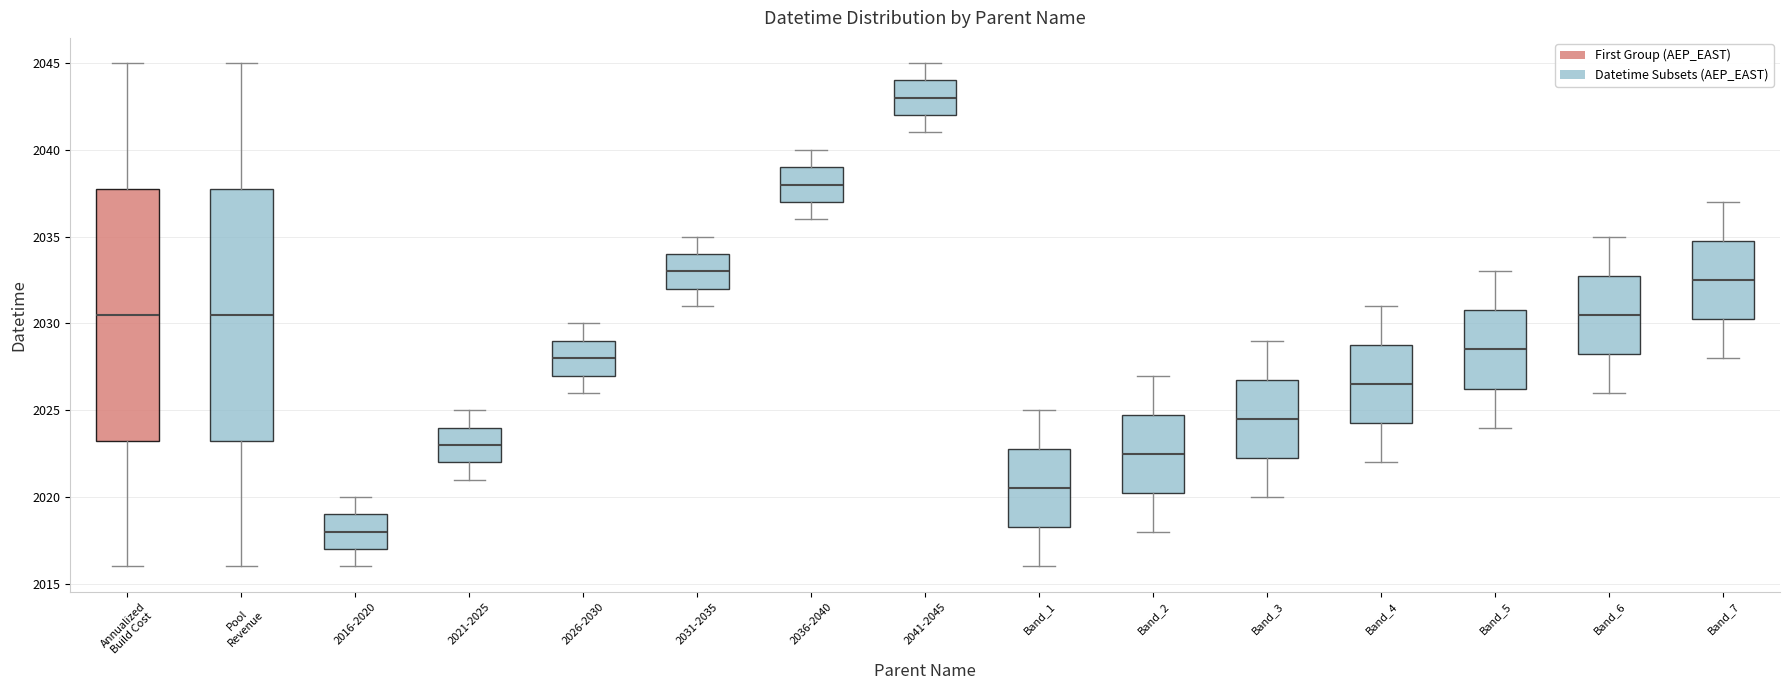

Which box has the lowest median line?

2016-2020